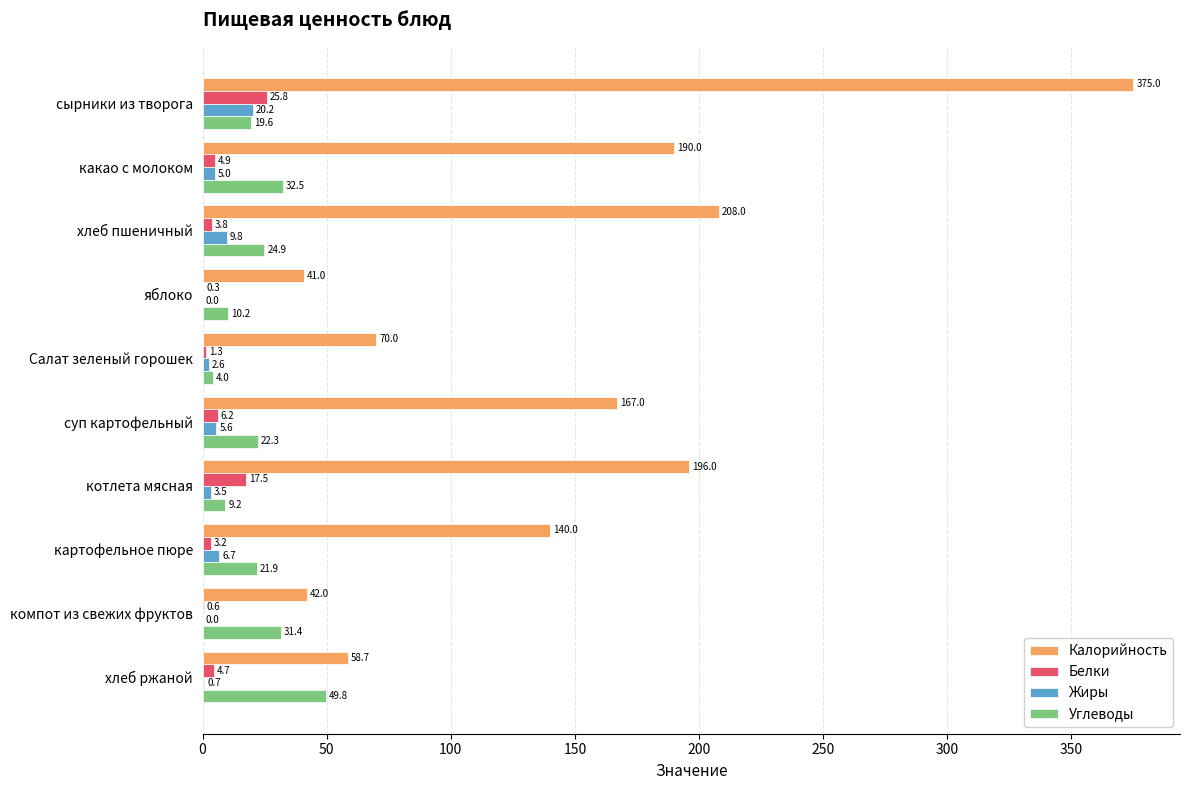

What is the sum of the Углеводы values at картофельное пюре and компот из свежих фруктов?

53.3